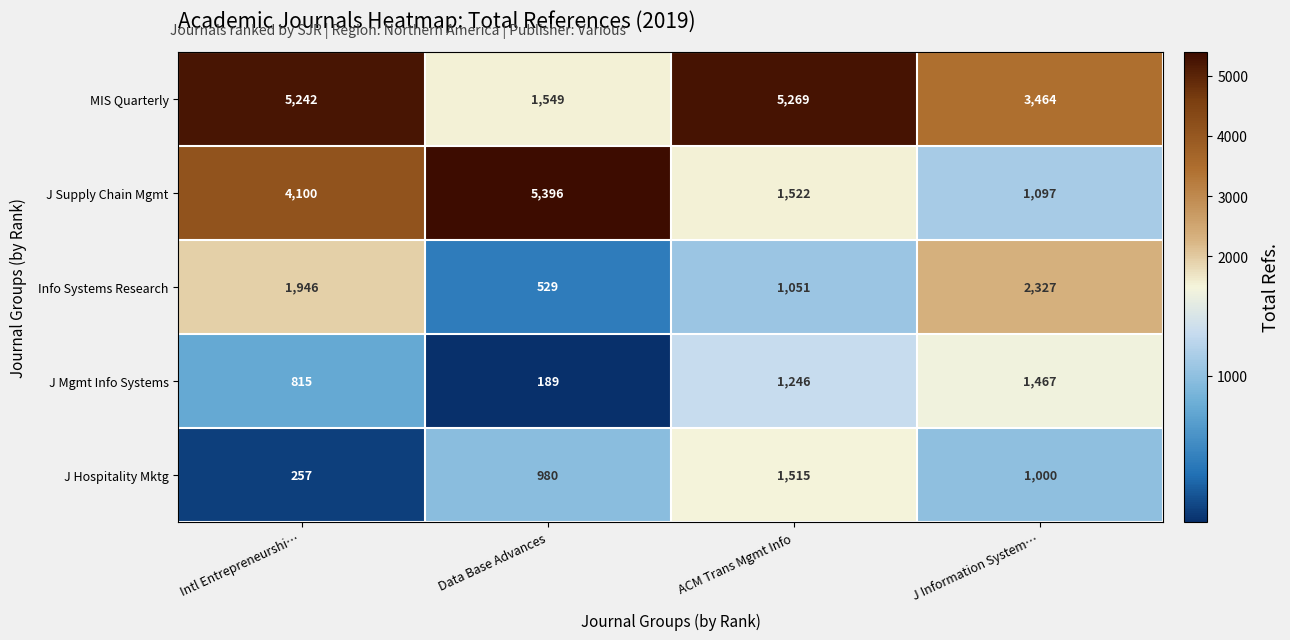

Reading left to right, extract all data points from this chart.

MIS Quarterly: Intl Entrepreneurshi…=5242	Data Base Advances=1549	ACM Trans Mgmt Info=5269	J Information System…=3464
J Supply Chain Mgmt: Intl Entrepreneurshi…=4100	Data Base Advances=5396	ACM Trans Mgmt Info=1522	J Information System…=1097
Info Systems Research: Intl Entrepreneurshi…=1946	Data Base Advances=529	ACM Trans Mgmt Info=1051	J Information System…=2327
J Mgmt Info Systems: Intl Entrepreneurshi…=815	Data Base Advances=189	ACM Trans Mgmt Info=1246	J Information System…=1467
J Hospitality Mktg: Intl Entrepreneurshi…=257	Data Base Advances=980	ACM Trans Mgmt Info=1515	J Information System…=1000